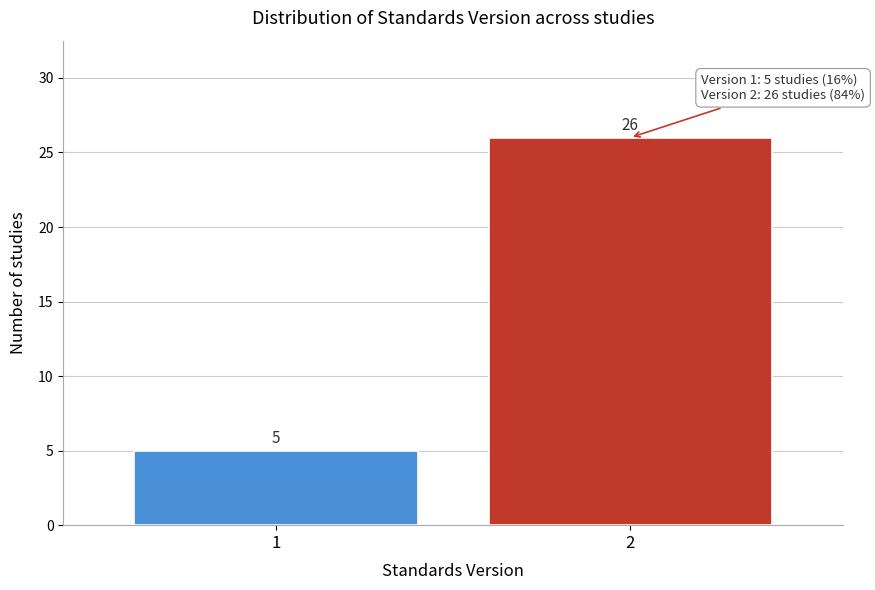

Reading left to right, extract all data points from this chart.

5	26